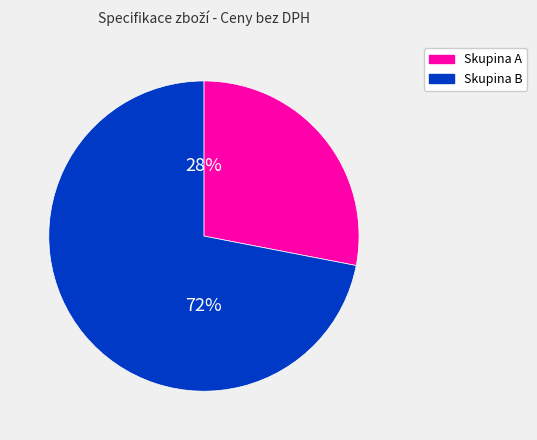

Which has a higher value, Skupina B or Skupina A?

Skupina B